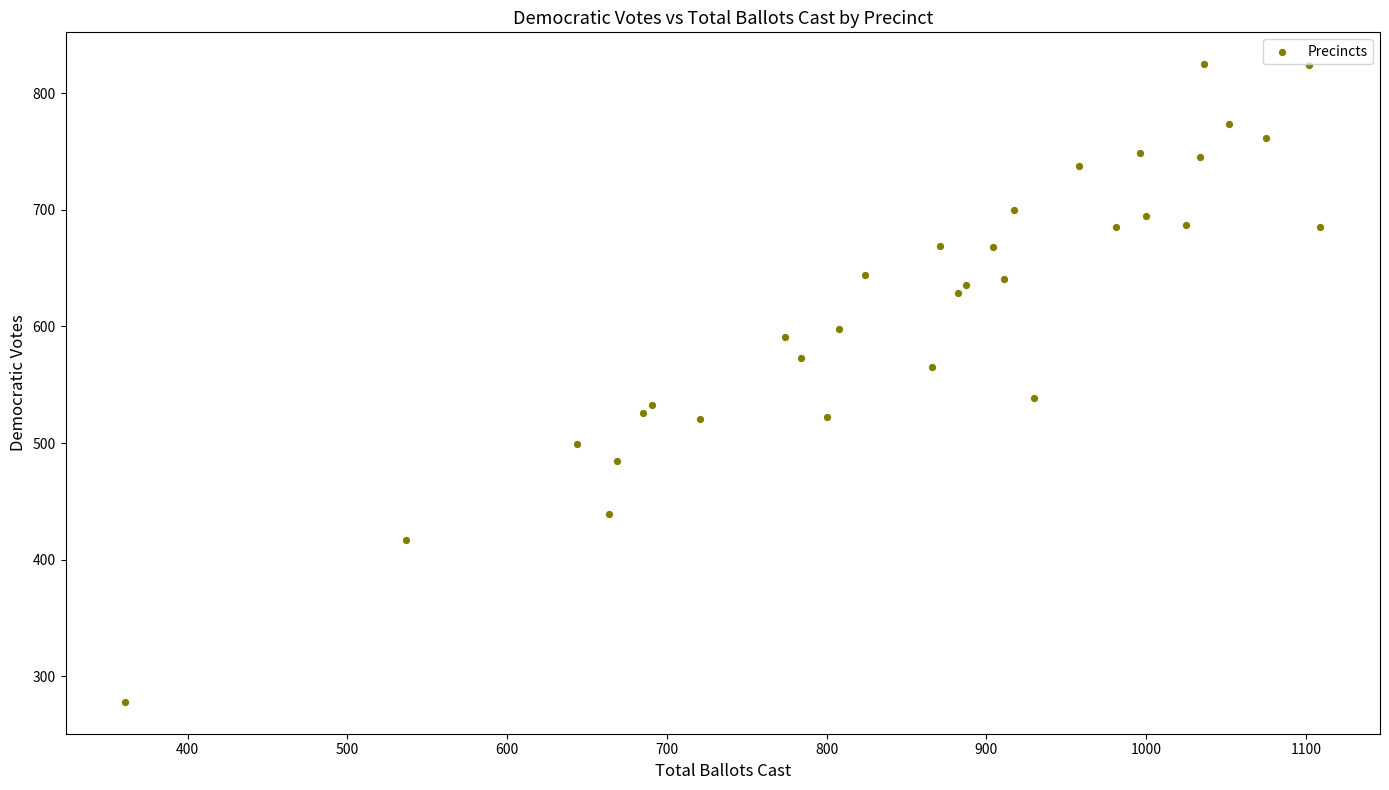

What is the range of X values (max minus min)?

748